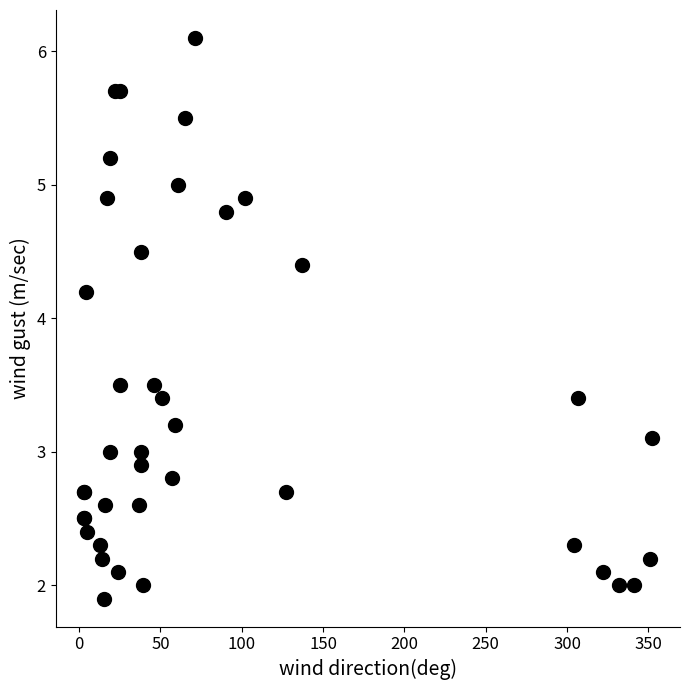

What Y value in the scatter plot is closest to 4?

4.2